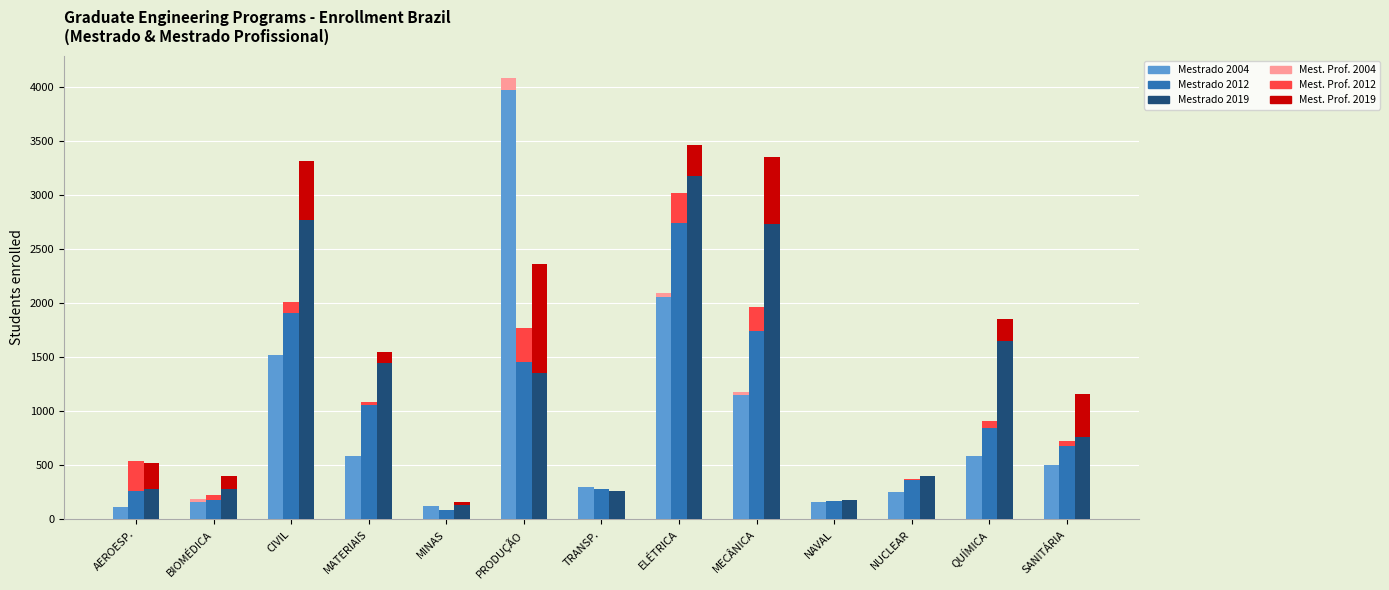

What is the difference between the maximum and minimum values in the Mestrado 2019 series?

3039